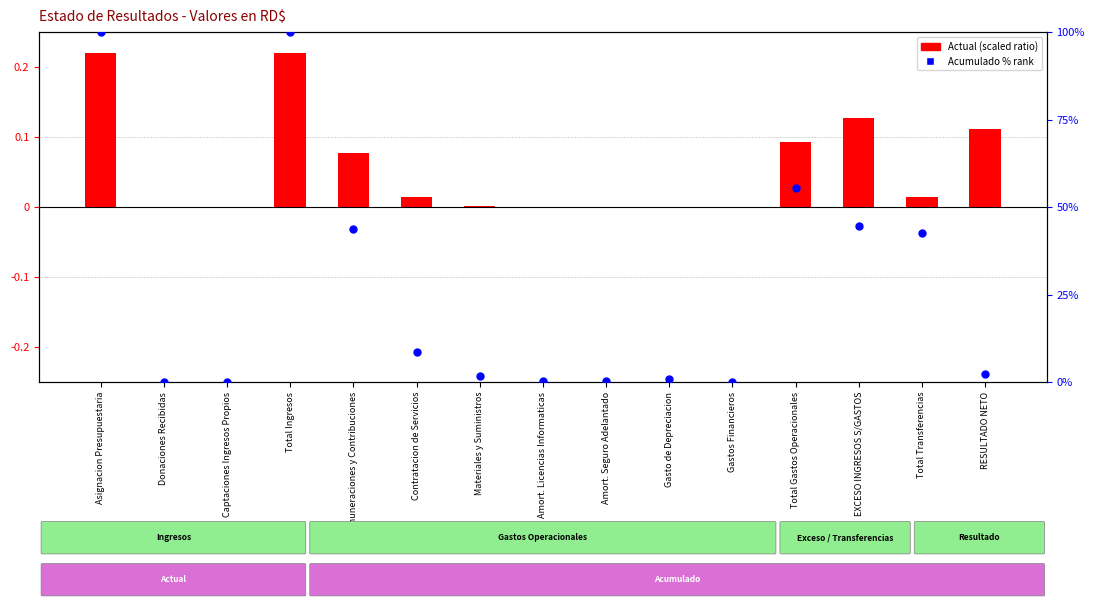

What is the total value across all series at Materiales y Suministros?

1.8